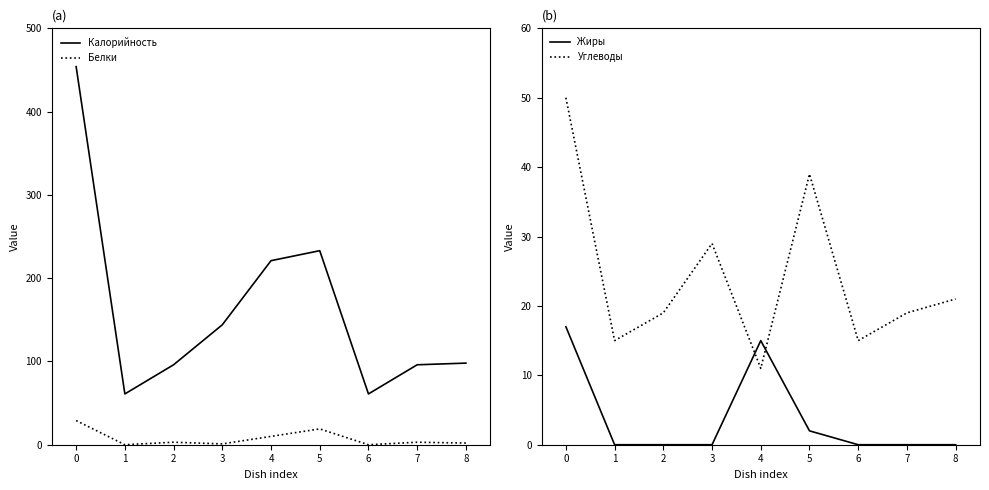

Reading left to right, transcribe all the data shown in this chart.

Калорийность: 454	61	96	144	221	233	61	96	98
Белки: 29	0	3	1	10	19	0	3	2
Жиры: 17	0	0	0	15	2	0	0	0
Углеводы: 50	15	19	29	11	39	15	19	21